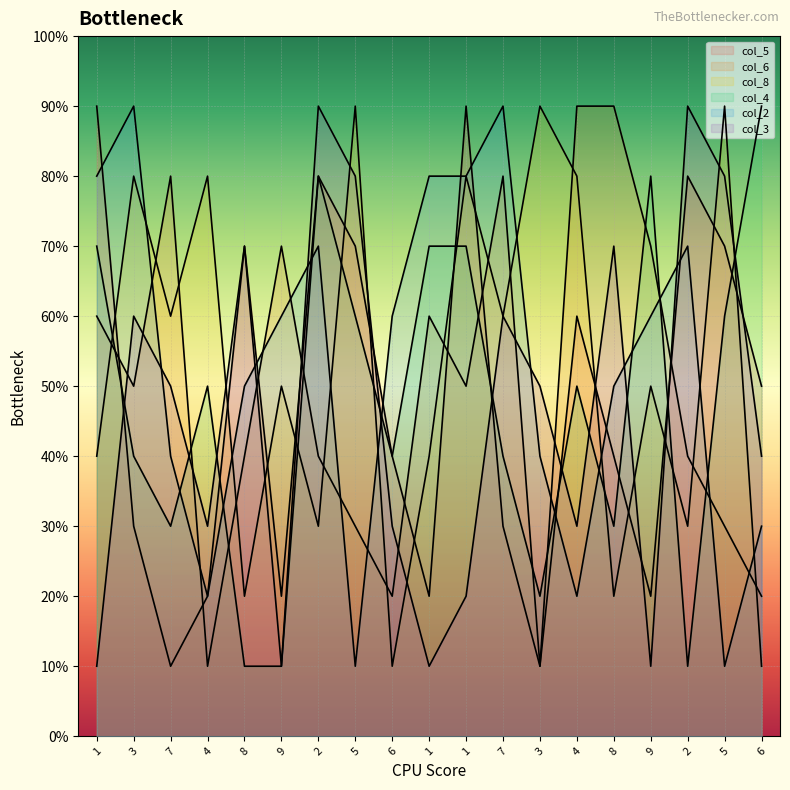

What is the difference between the maximum and minimum values in the col_6 series?

8